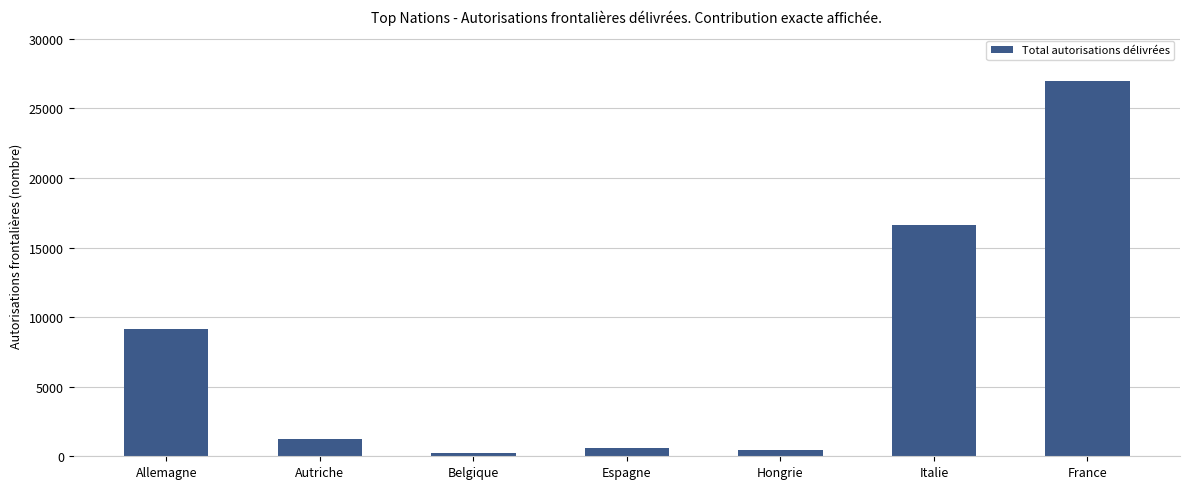

What is the difference between the maximum and minimum values?

26796